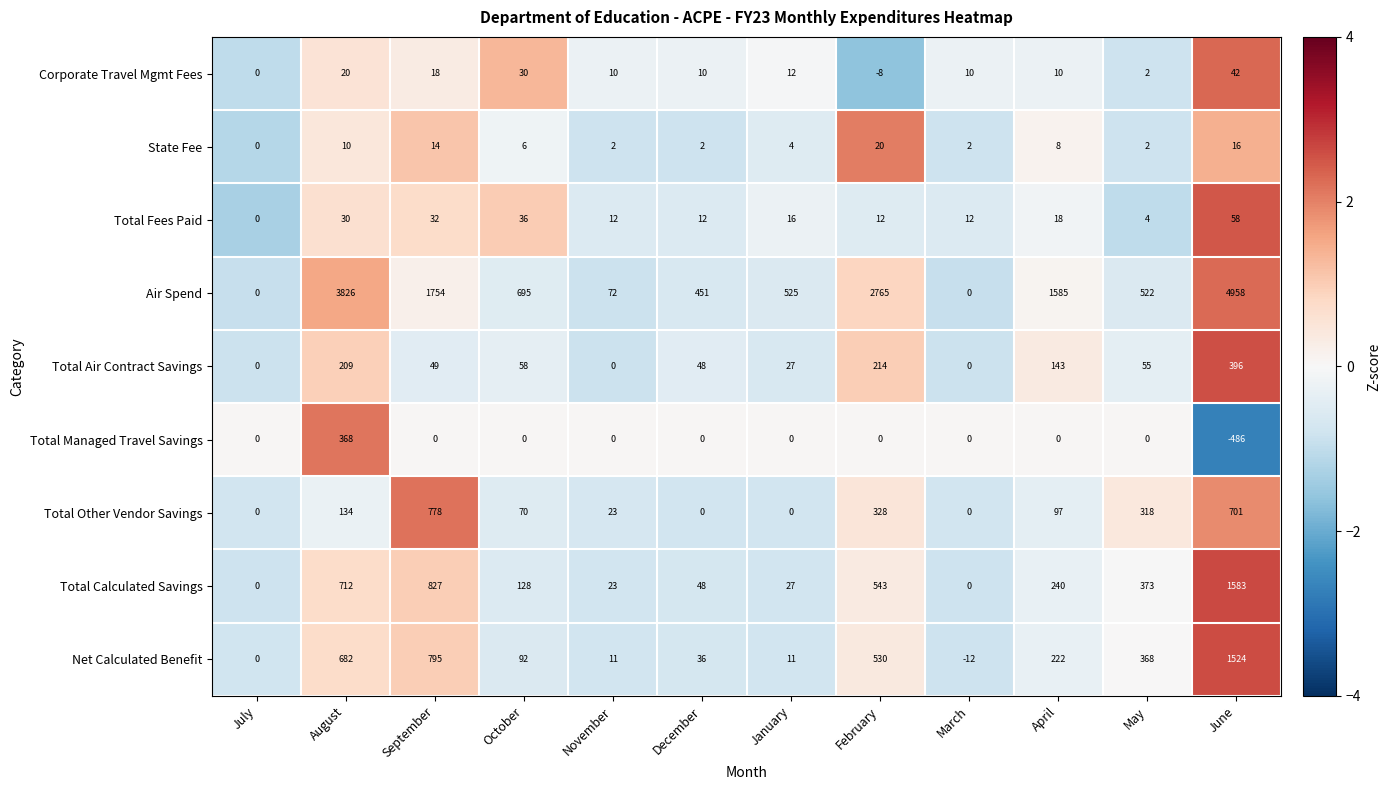

The Total Managed Travel Savings series shows 0 at January. True or false?

True